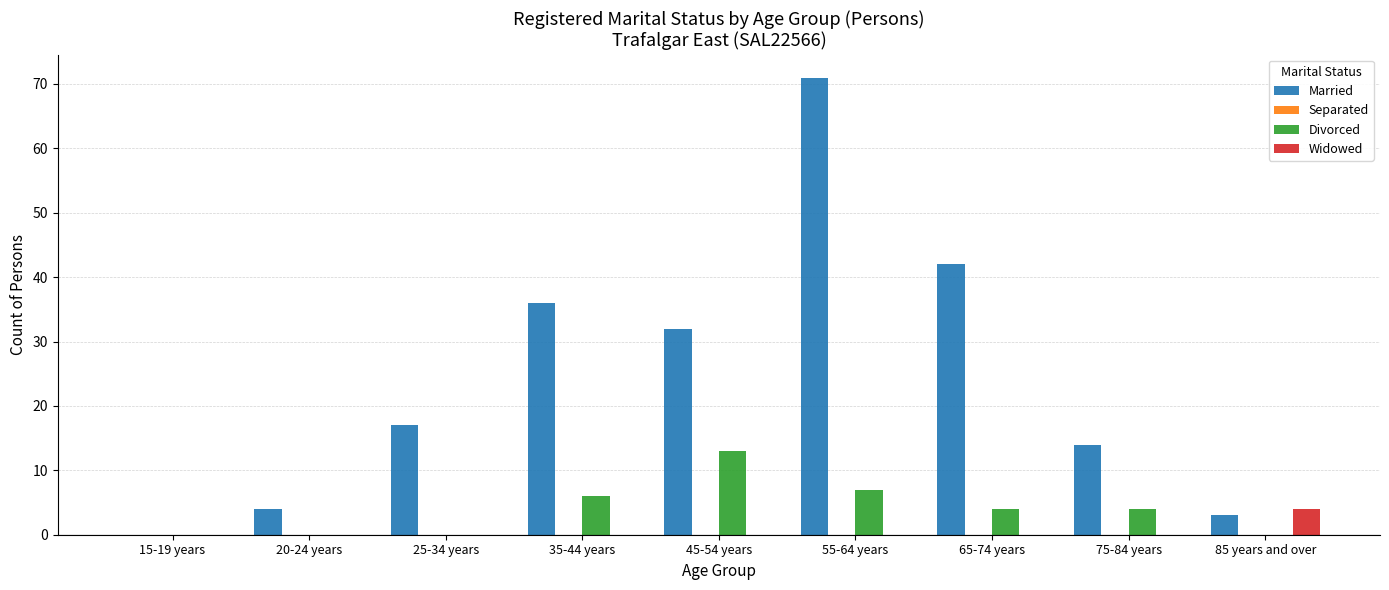

Which category has the highest value across all series?

55-64 years